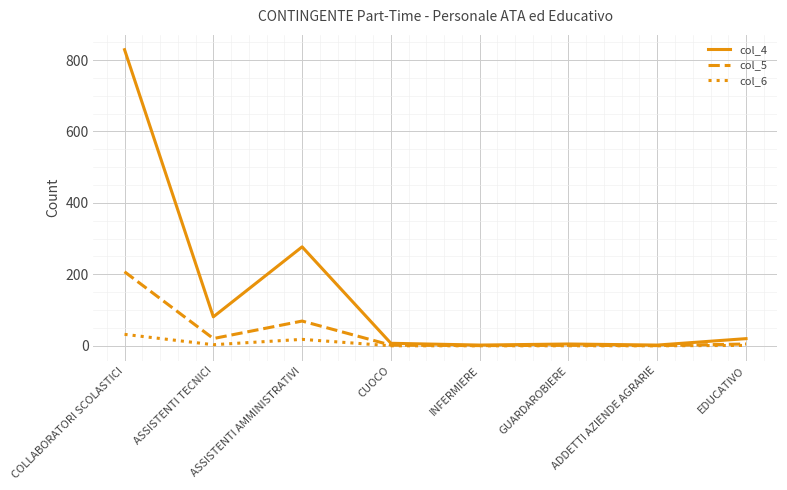

What is the highest value of the col_6 series?

32.0